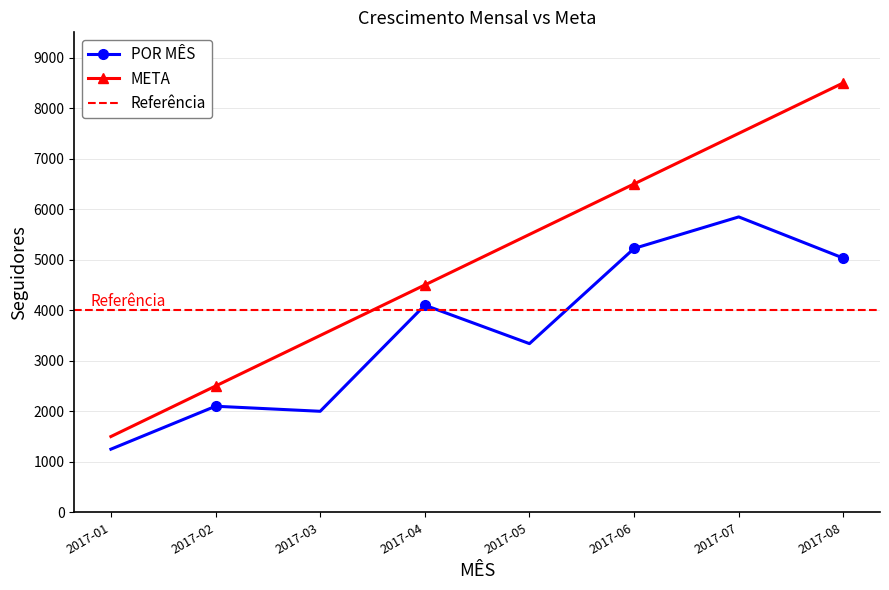

What is the difference between the second highest and second lowest values in the META series?

5000